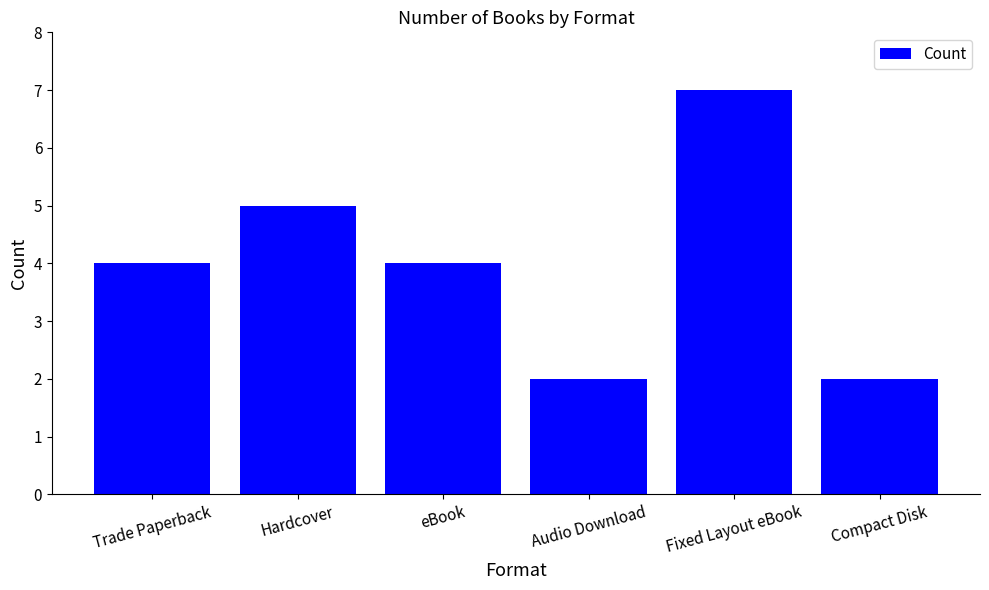

What value does the data have at Hardcover?

5